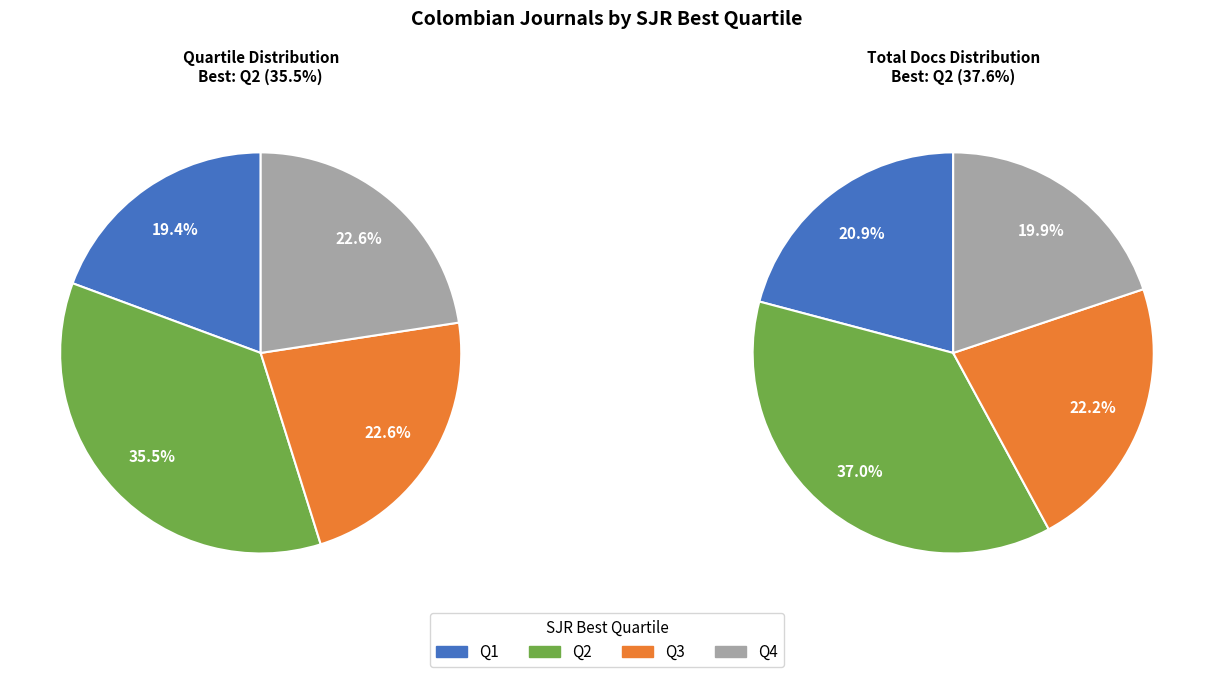

Which category has the biggest portion of the pie?

Q2